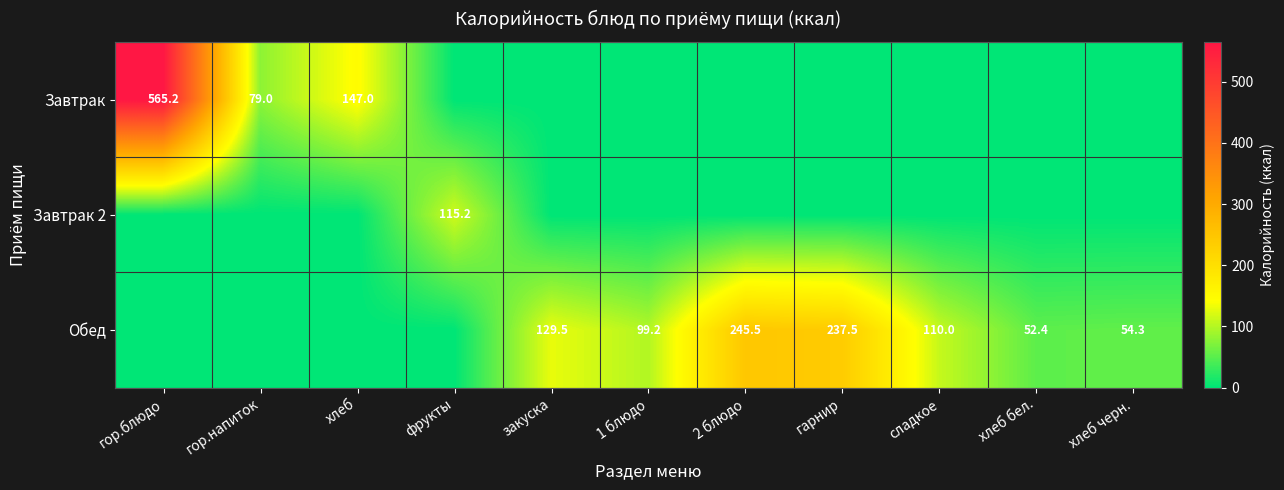

True or false: Обед has a value of 62.5 at 1 блюдо.

False